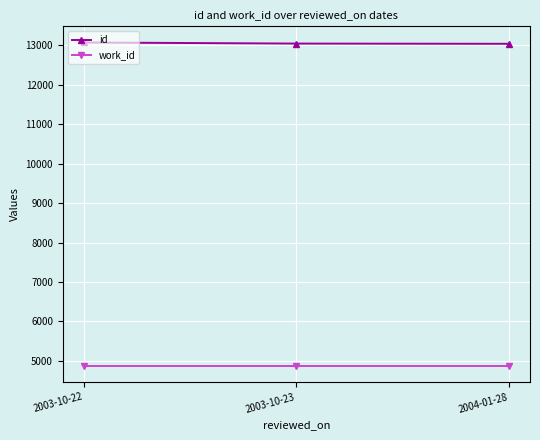

What is the label of the 3rd point from the left?

2004-01-28